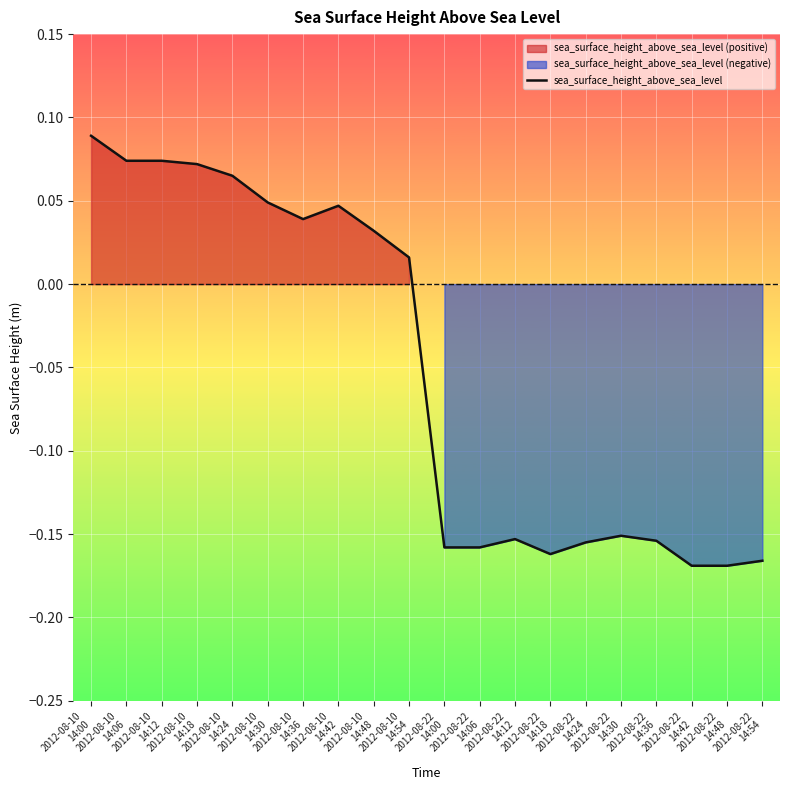

Count the number of categories in the chart.

20